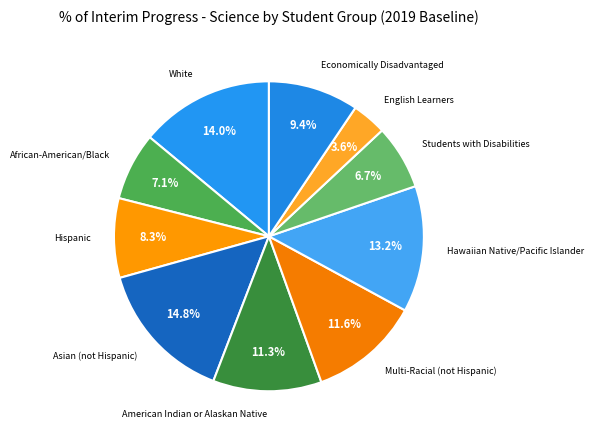

How many segments does this pie chart have?

10